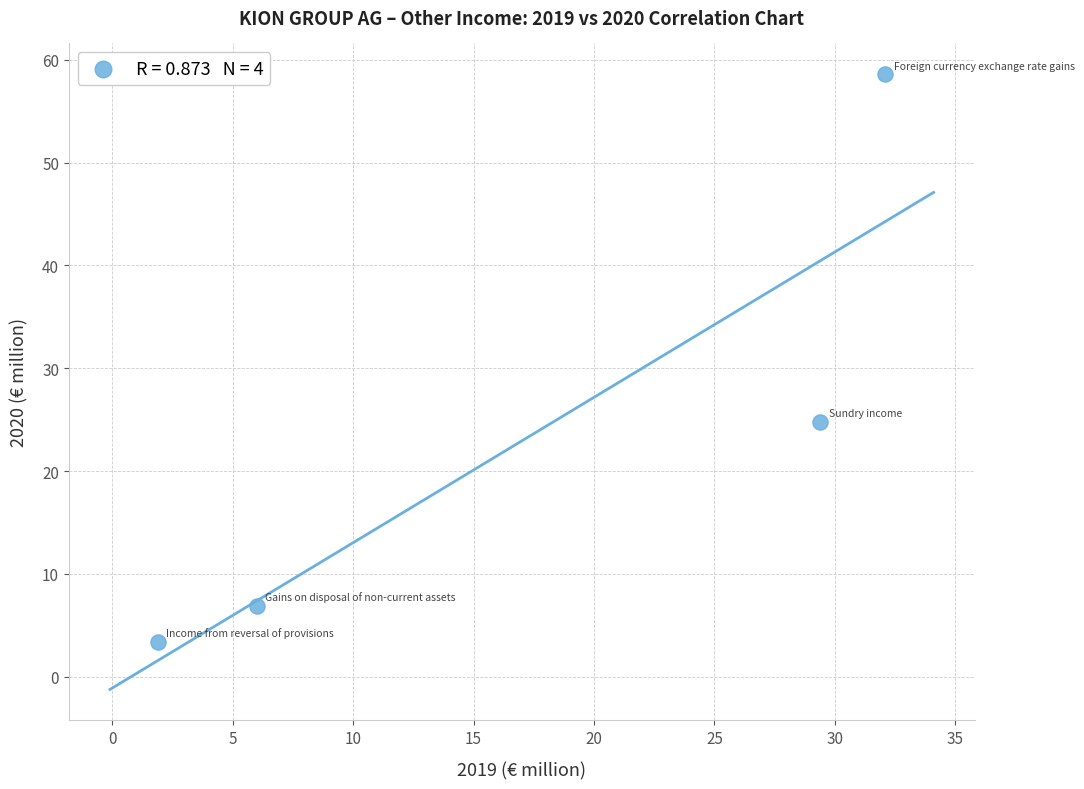

What is the average X value?

17.4